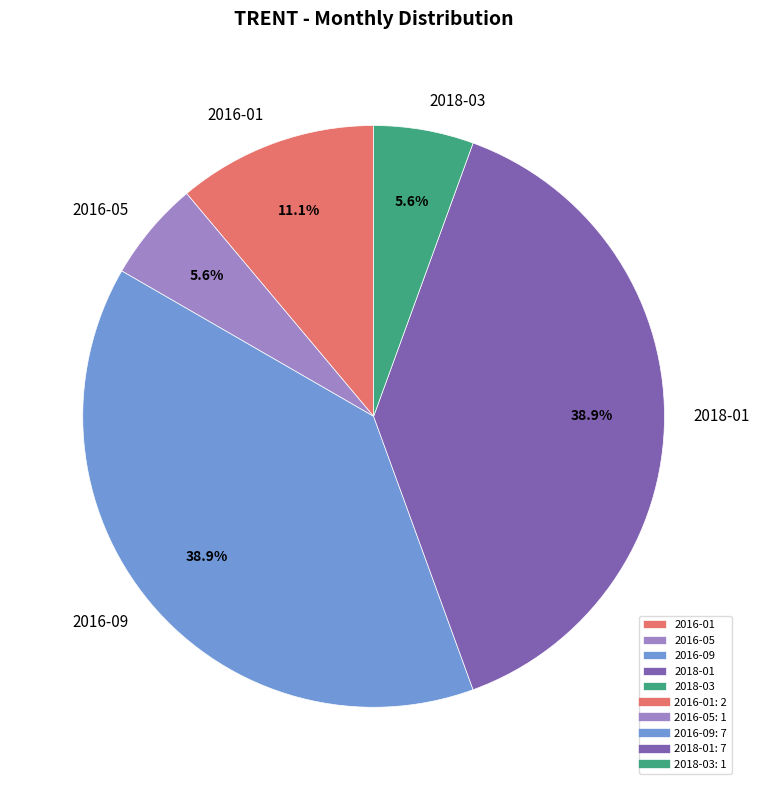

Does 2018-03 account for over 50% of the chart?

No